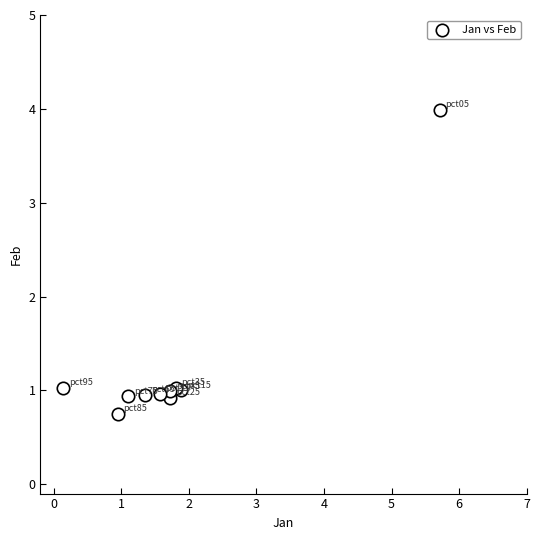

What is the average X value?

1.8